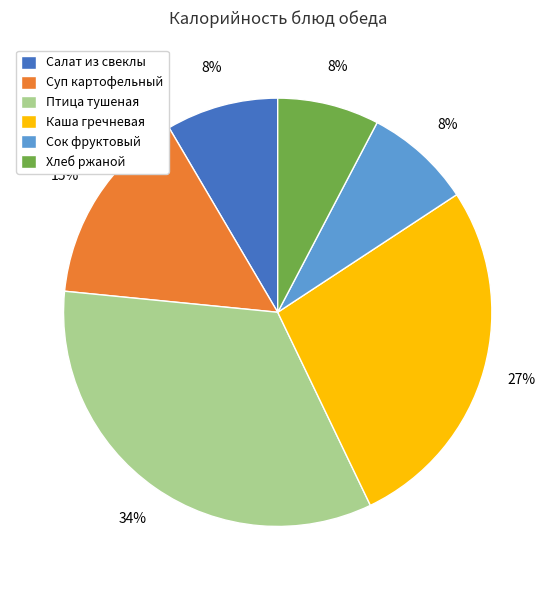

Which category has the biggest portion of the pie?

Птица тушеная